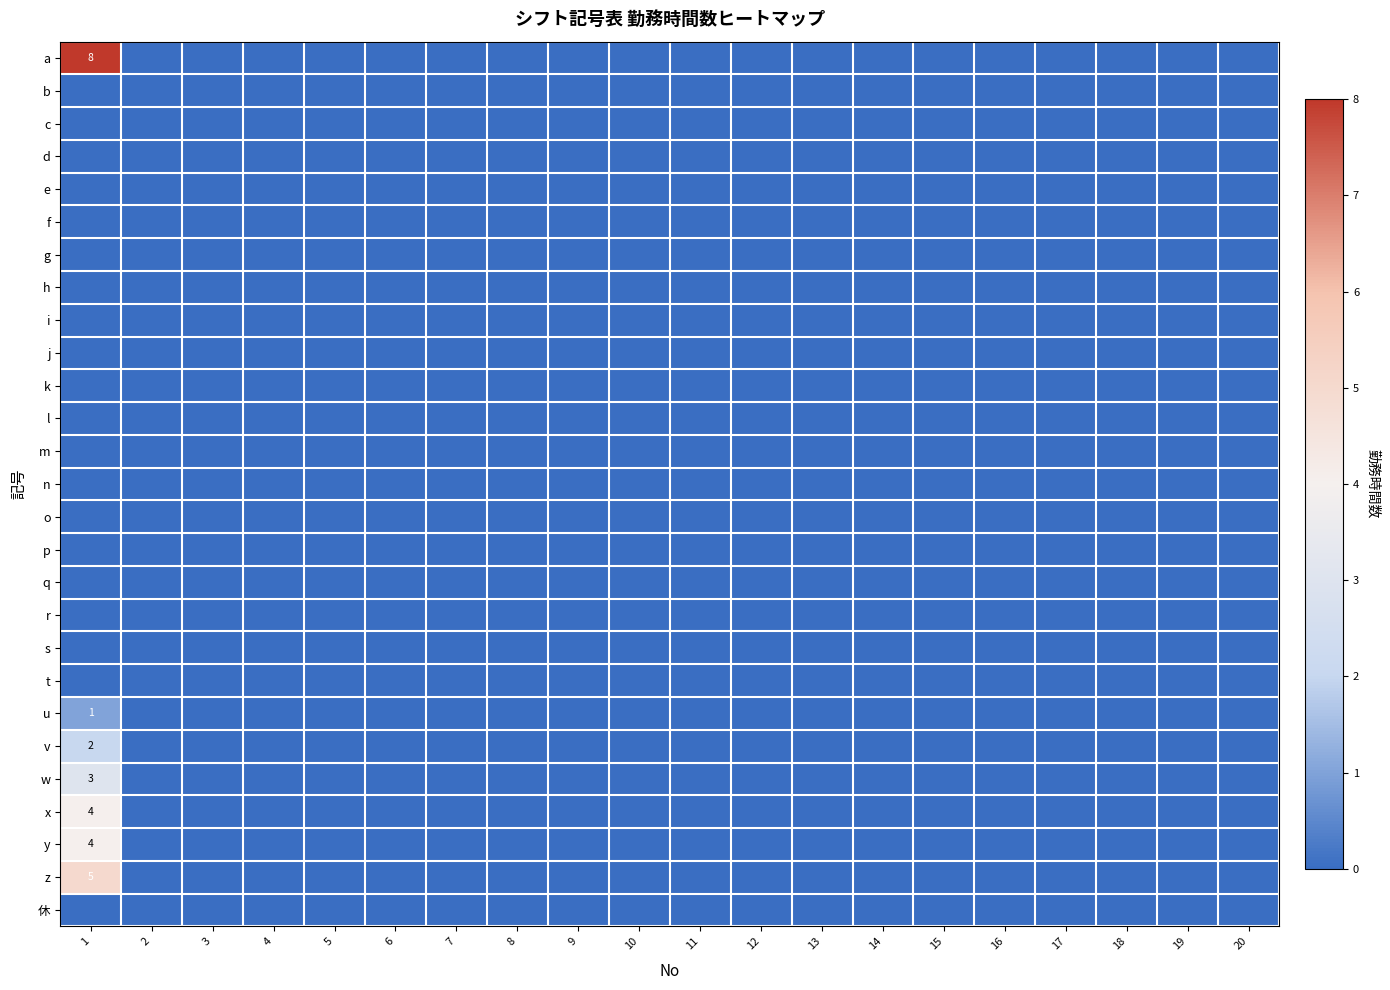

What is the greatest value displayed?

8